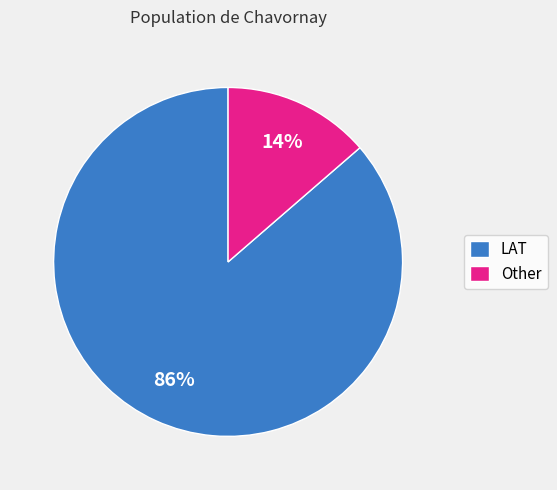

Which slice represents more than half of the pie?

LAT